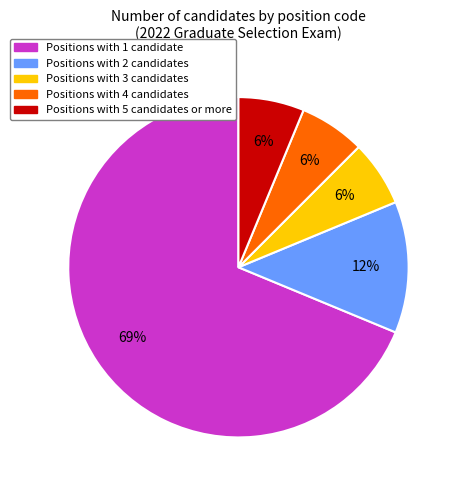

How many slices are in this pie chart?

5